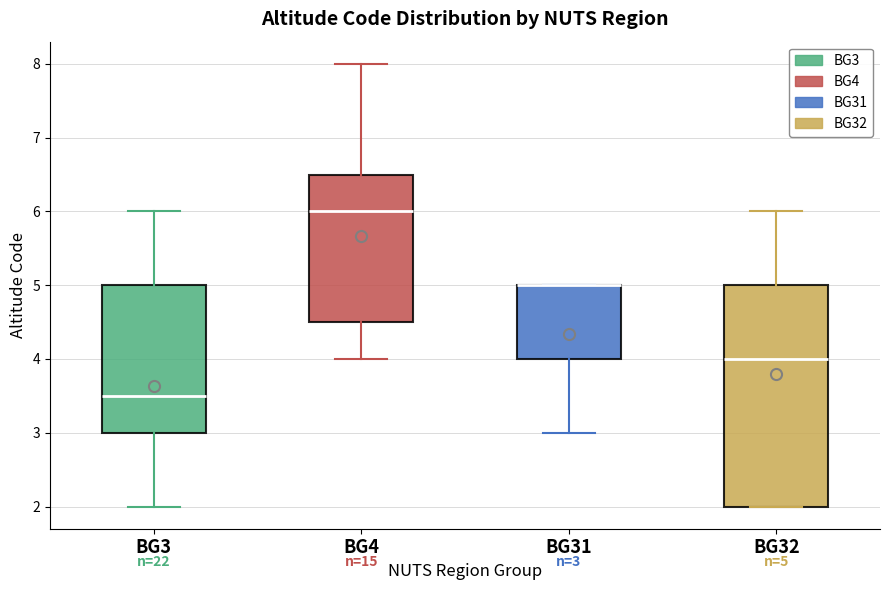

Which box is the tallest, from its lower edge to its upper edge?

BG32